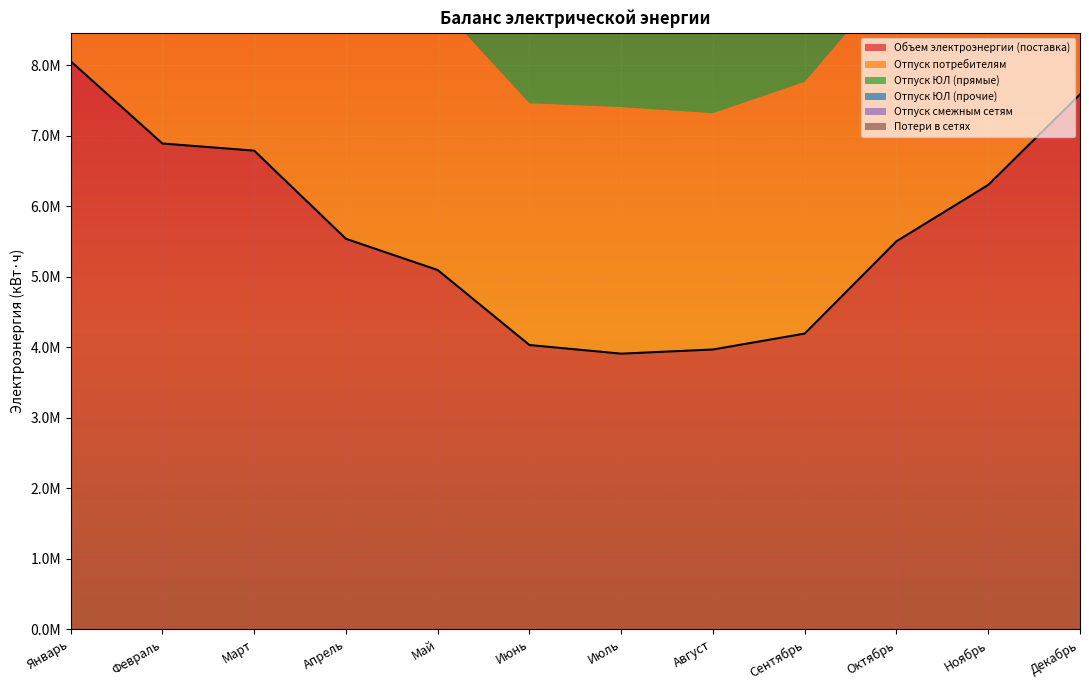

What is the label of the 9th point from the right?

Апрель